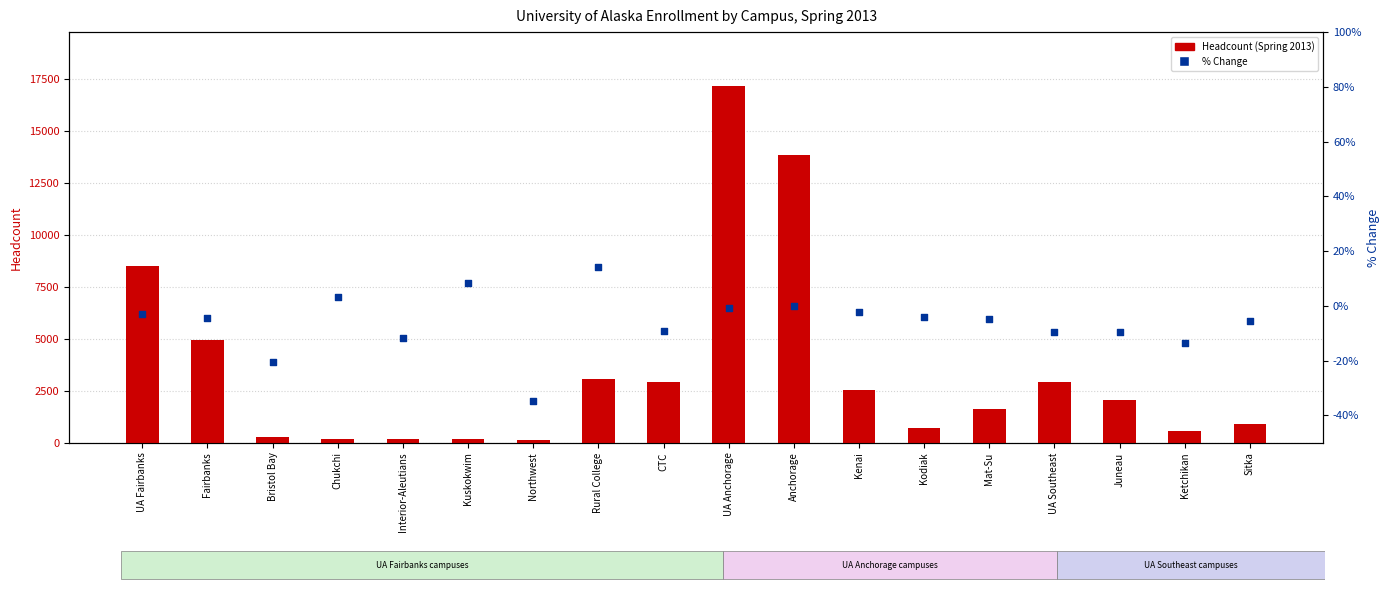

What is the total value across all series at Kenai?

2557.8